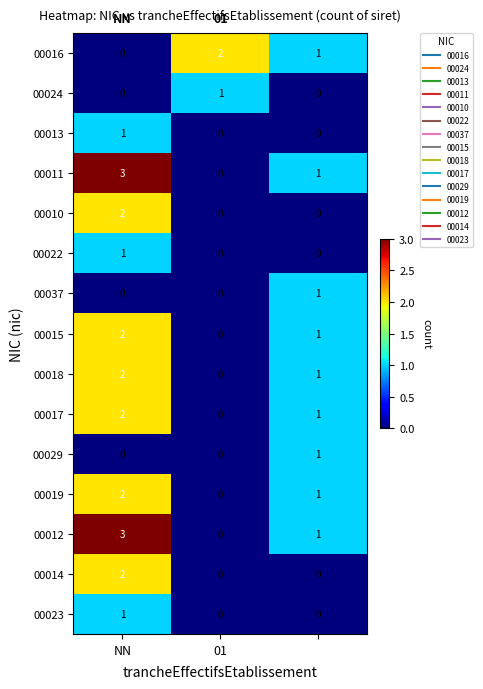

Count the 00010 values in the range 0 to 2.

3